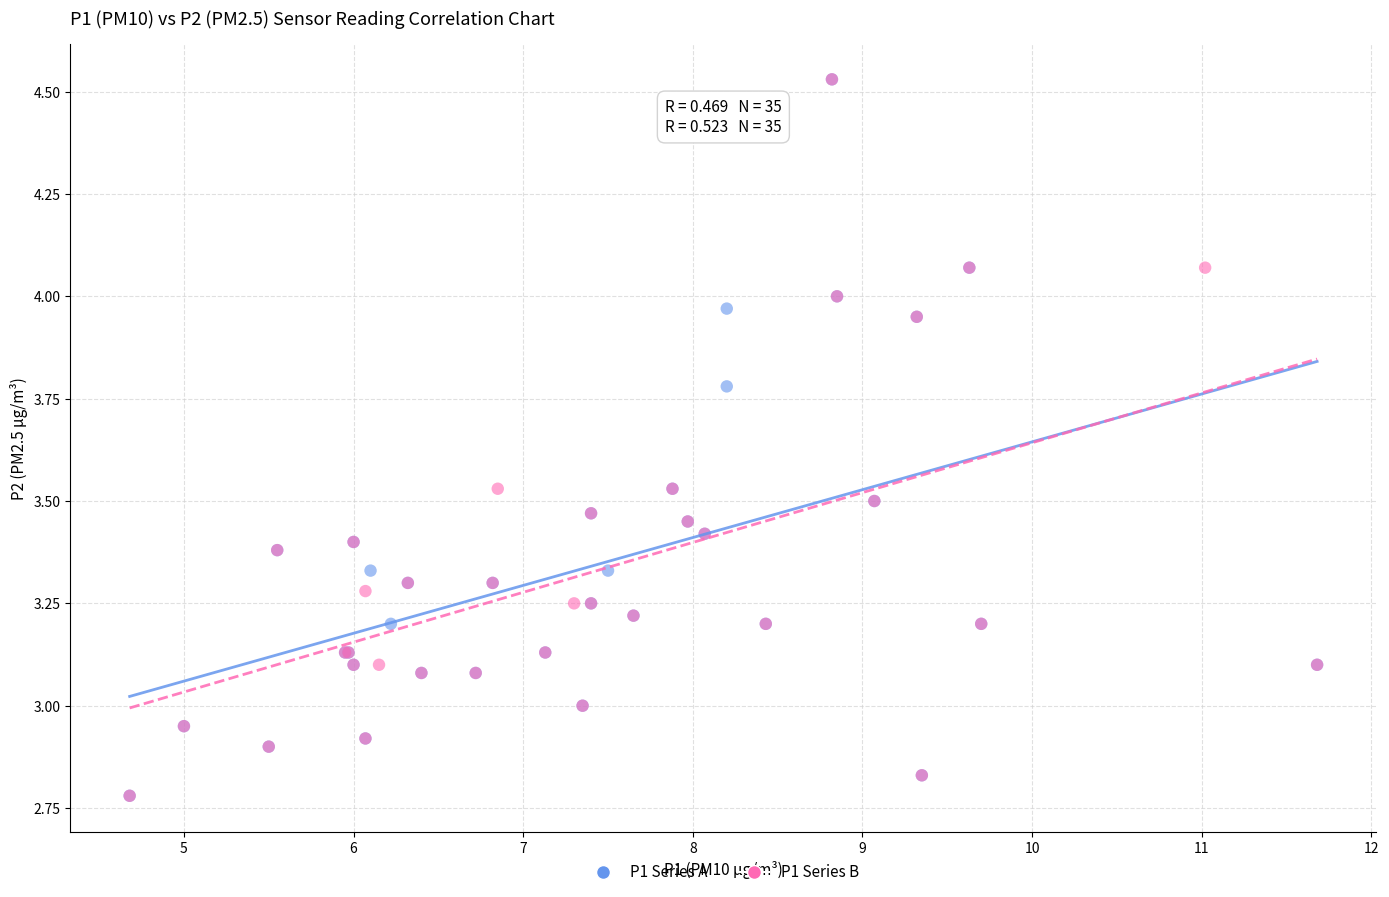

What are all the series names shown in the legend?

P1 Series A, P1 Series B